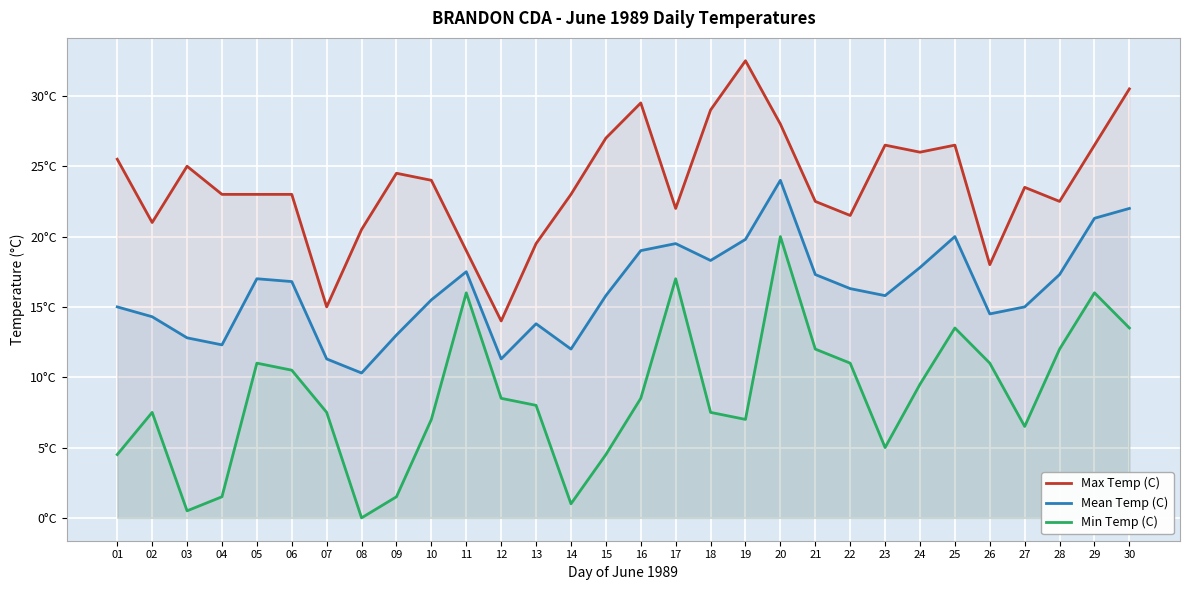

List the series in order of their overall mean, lowest first.

Min Temp (C), Mean Temp (C), Max Temp (C)